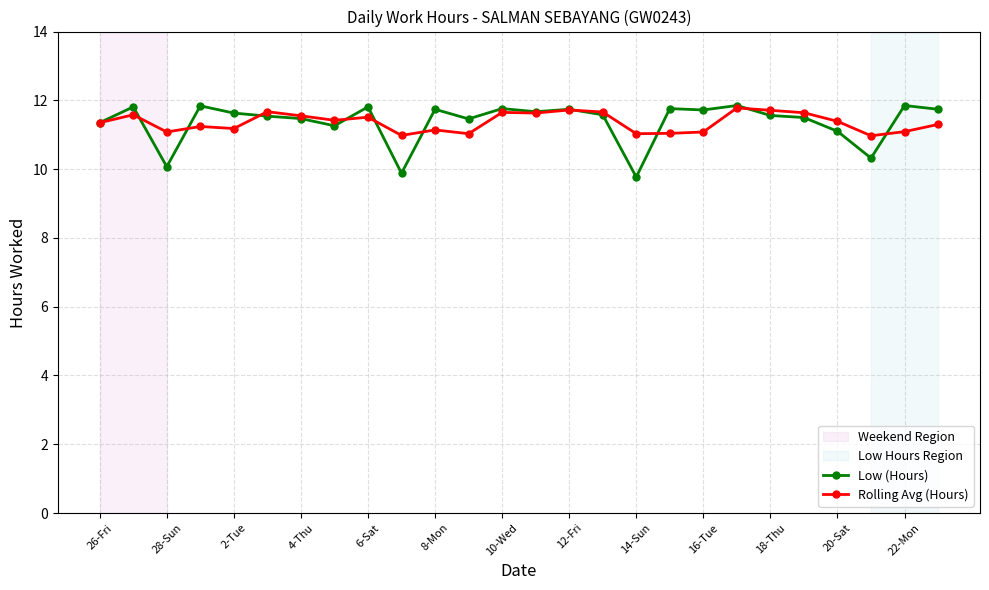

Which series has the largest range (max minus min)?

Low (Hours)